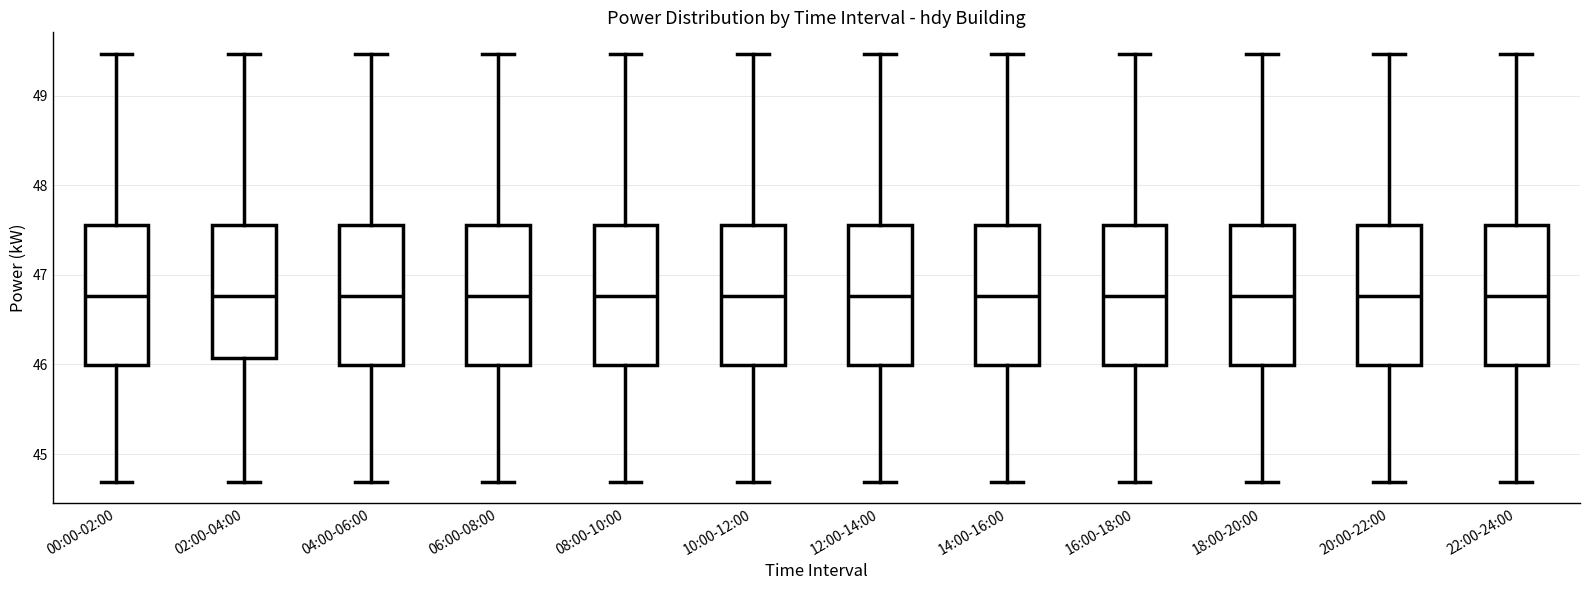

Where is the upper edge of the box for 20:00-22:00 on the y-axis? The values are not printed on the chart, so give them approximately, as read against the axis.

47.6